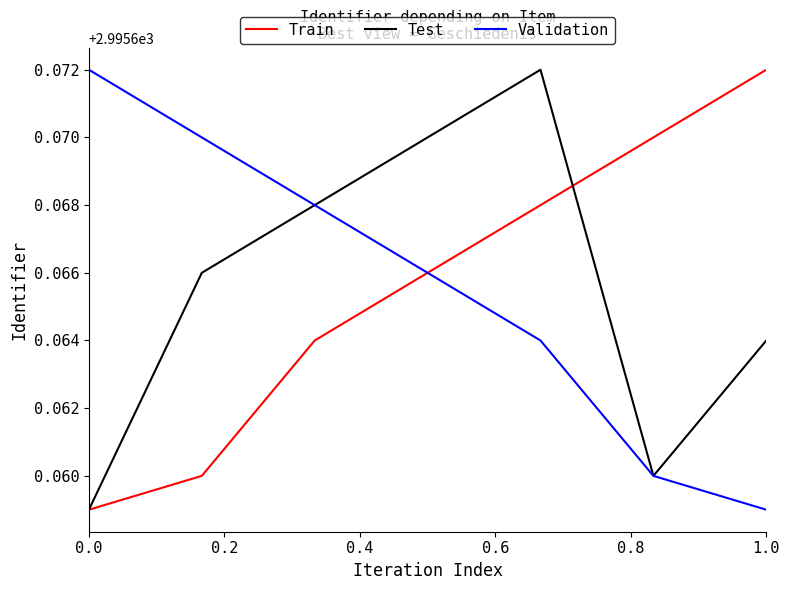

What are all the series names shown in the legend?

Train, Test, Validation